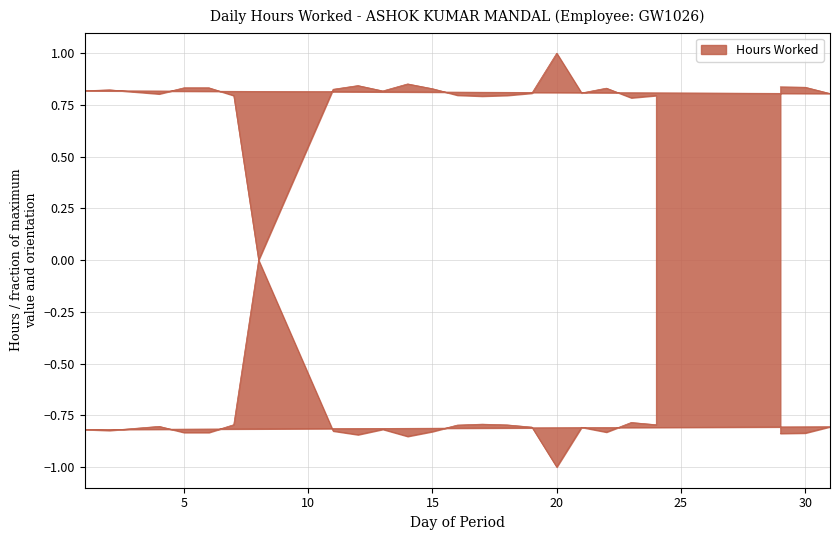

The chart shows a value of 0.8 at 19. True or false?

True